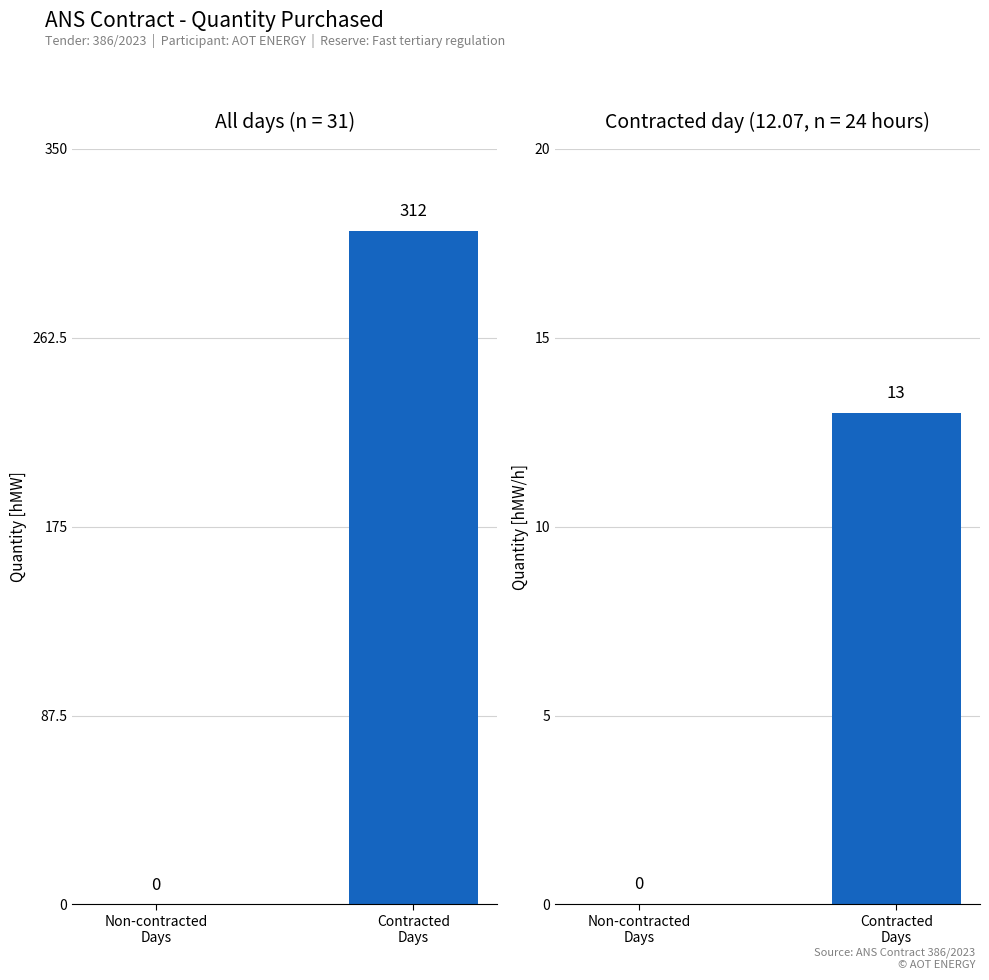

Reading left to right, extract all data points from this chart.

Quantity [hMW]: Non-contracted
Days=0	Contracted
Days=312
Quantity [hMW/h]: Non-contracted
Days=0	Contracted
Days=13